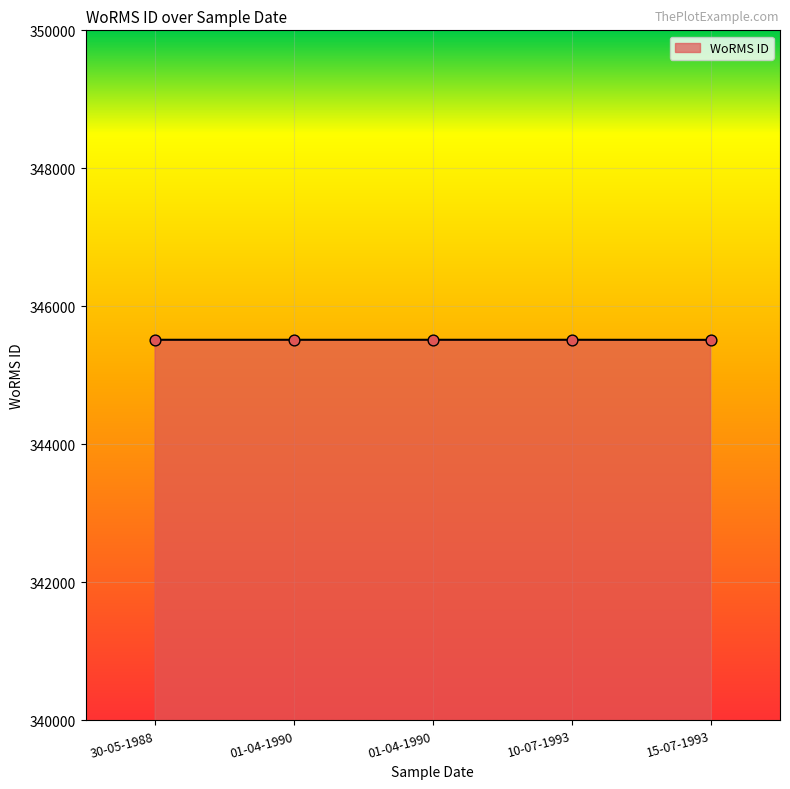

How many lines are shown in the chart?

1